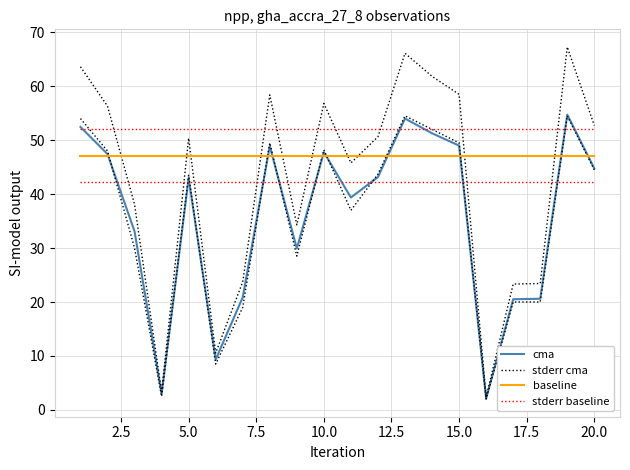

True or false: baseline and stderr baseline cross at least once.

False